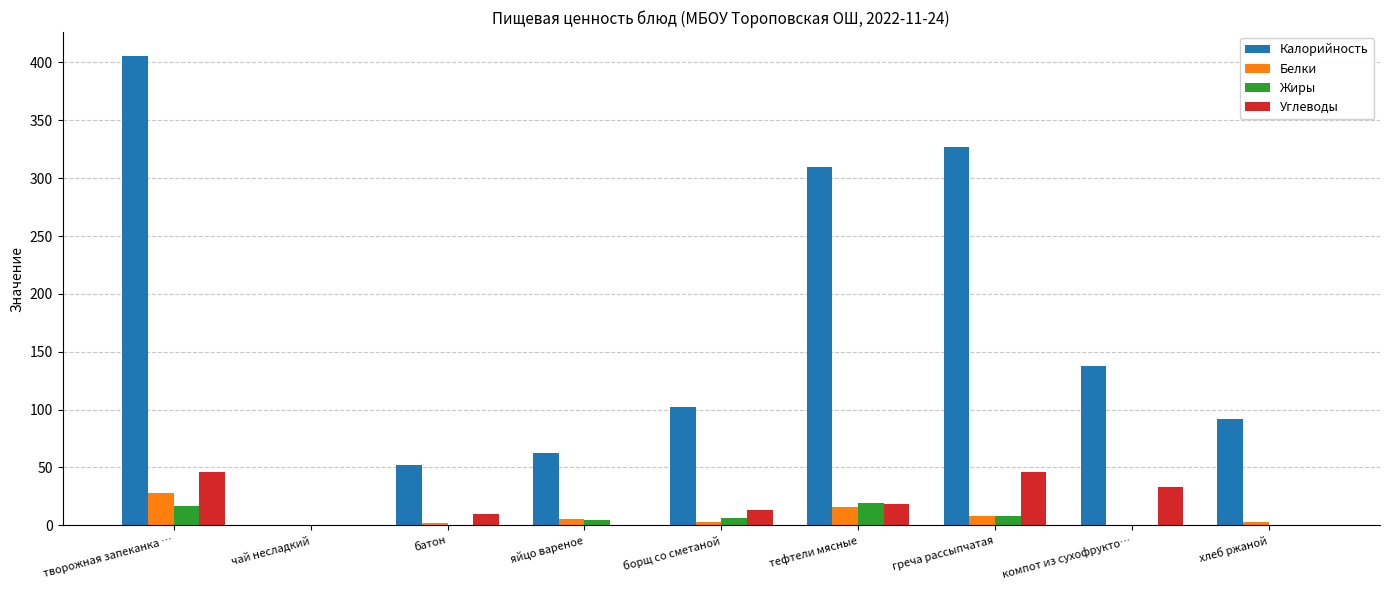

The Углеводы series shows 60.0 at греча рассыпчатая. True or false?

False